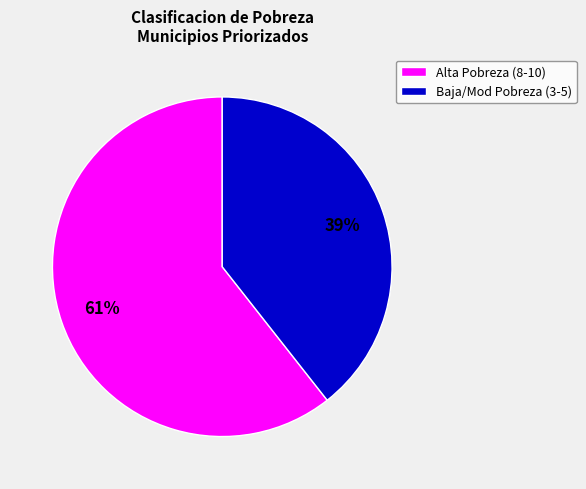

Do Baja/Mod Pobreza (3-5) and Alta Pobreza (8-10) together represent more than half of the pie?

Yes